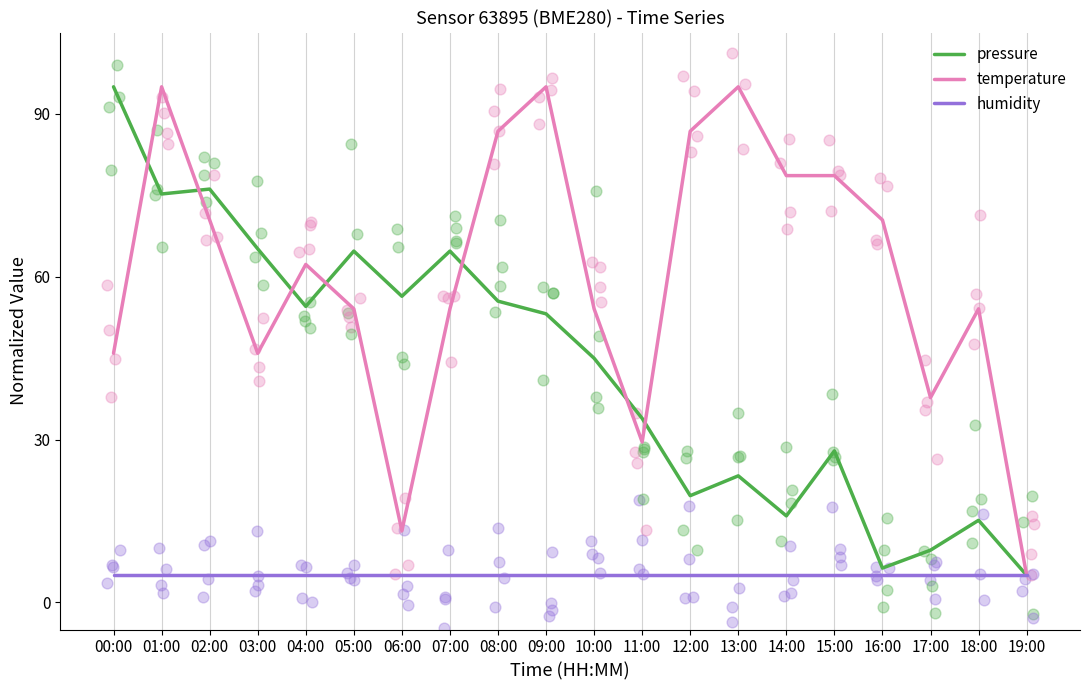

What is the total value across all series at 10:00?

104.1